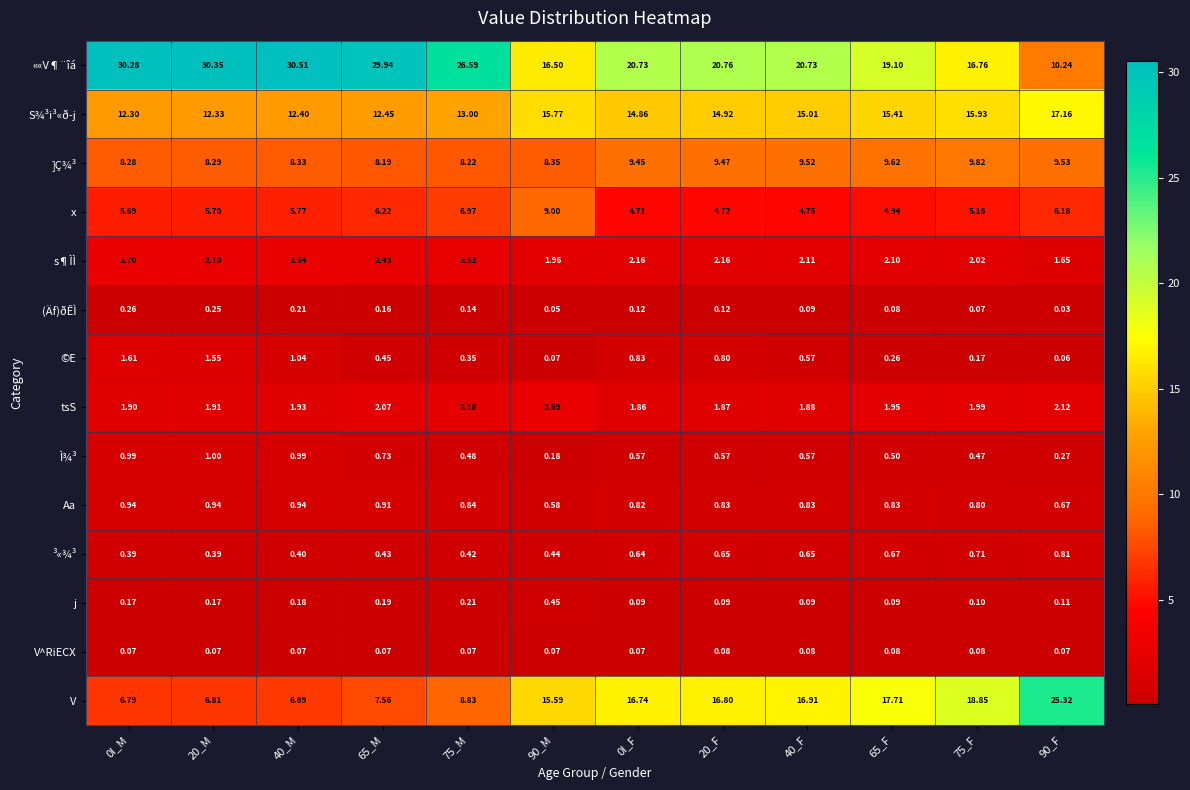

Which series changed the most between 0I_M and 20_F?

V